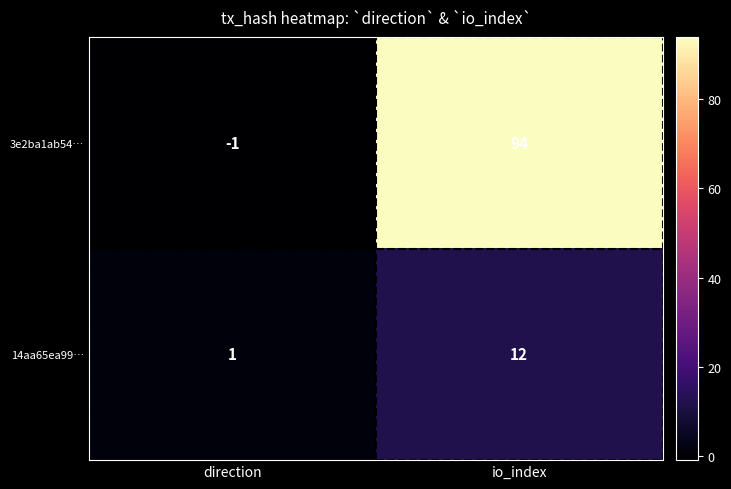

Reading left to right, extract all data points from this chart.

3e2ba1ab54…: -1	94
14aa65ea99…: 1	12